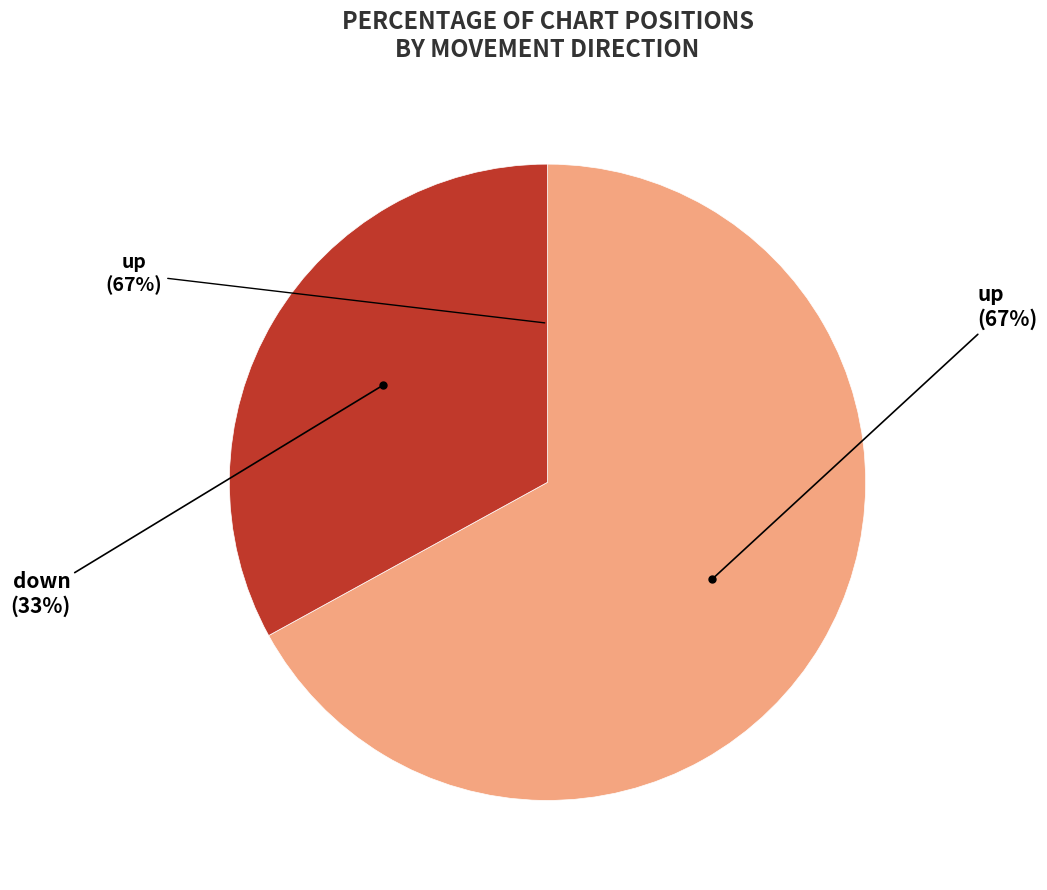

What is the ratio of the value at up to the value at down?

2.0